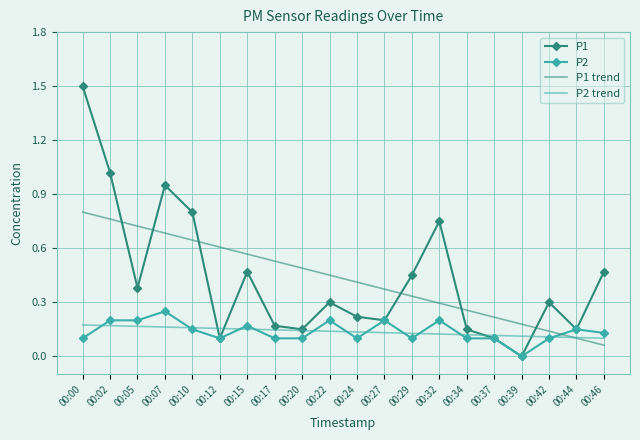

What is the total value across all series at 00:32?

1.4